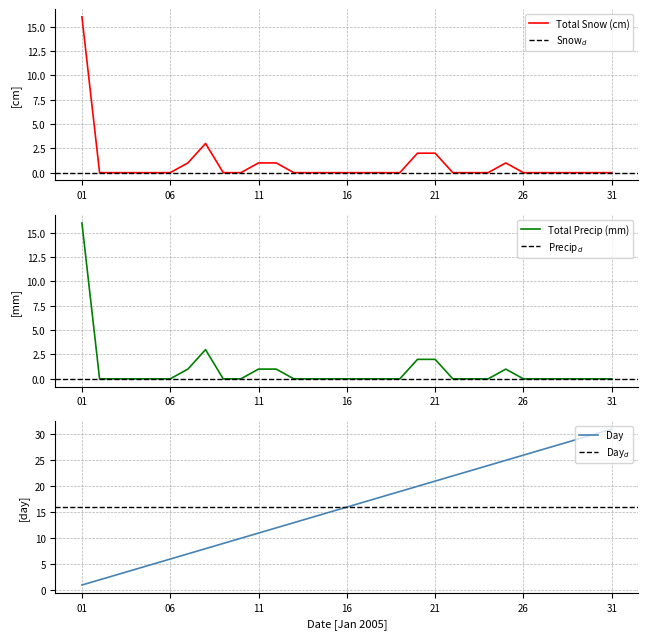

Reading left to right, what are all the values shown in this chart?

Total Snow (cm): 01=16	02=0	03=0	04=0	05=0	06=0	07=1	08=3	09=0	10=0	11=1	12=1	13=0	14=0	15=0	16=0	17=0	18=0	19=0	20=2	21=2	22=0	23=0	24=0	25=1	26=0	27=0	28=0	29=0	30=0	31=0
Total Precip (mm): 01=16	02=0	03=0	04=0	05=0	06=0	07=1	08=3	09=0	10=0	11=1	12=1	13=0	14=0	15=0	16=0	17=0	18=0	19=0	20=2	21=2	22=0	23=0	24=0	25=1	26=0	27=0	28=0	29=0	30=0	31=0
Day: 01=1	02=2	03=3	04=4	05=5	06=6	07=7	08=8	09=9	10=10	11=11	12=12	13=13	14=14	15=15	16=16	17=17	18=18	19=19	20=20	21=21	22=22	23=23	24=24	25=25	26=26	27=27	28=28	29=29	30=30	31=31